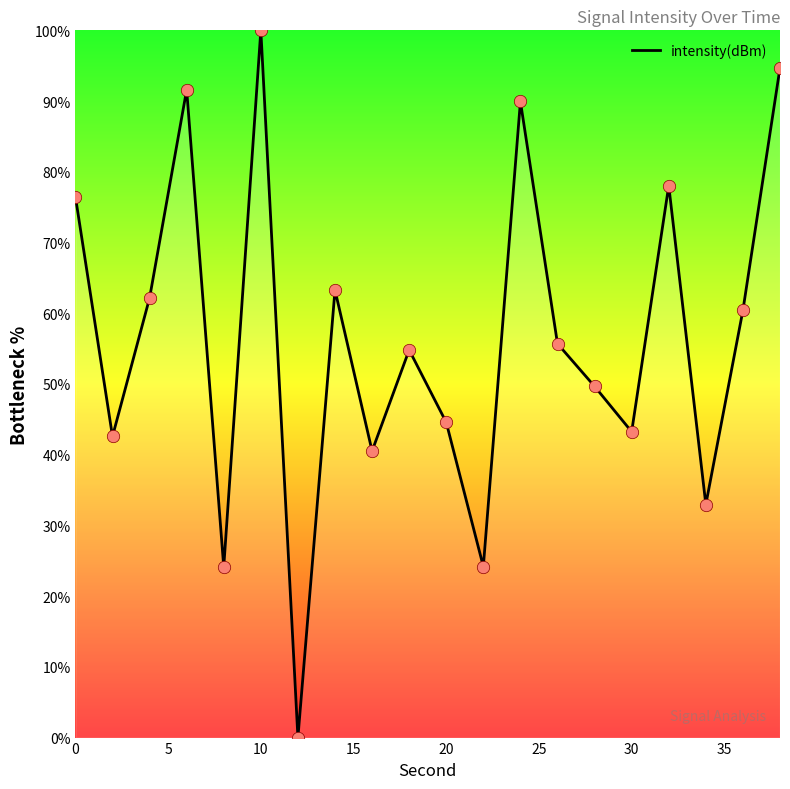

What is the greatest value displayed?

100.0